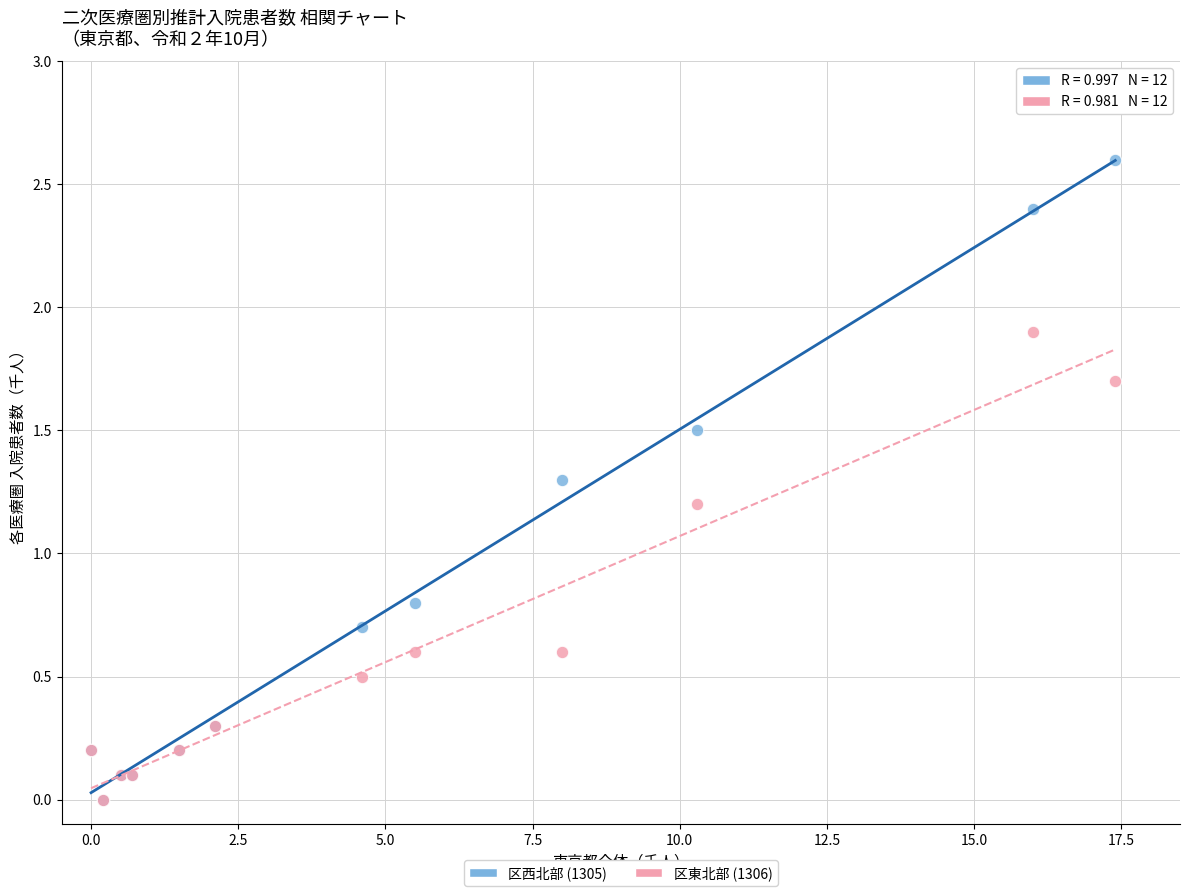

Which series has the largest Y range (max minus min)?

区西北部 (1305)